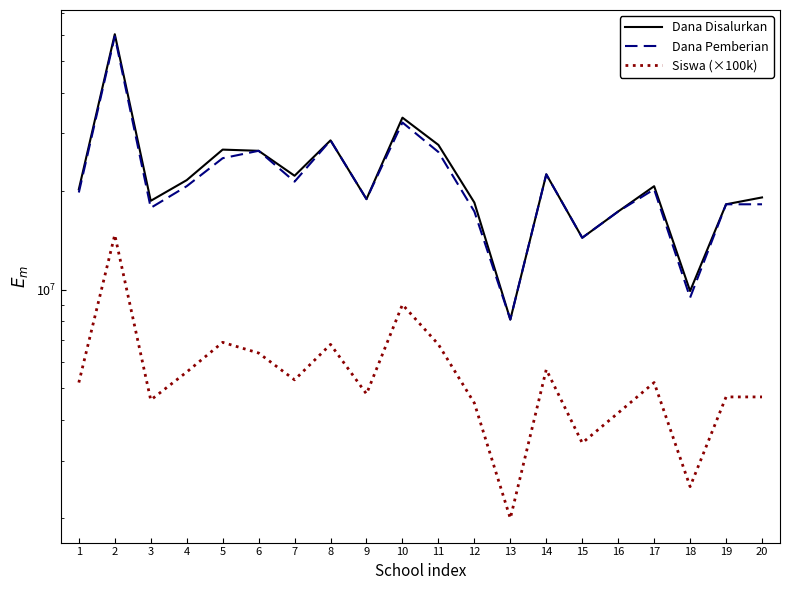

Which series has the largest range (max minus min)?

Dana Disalurkan